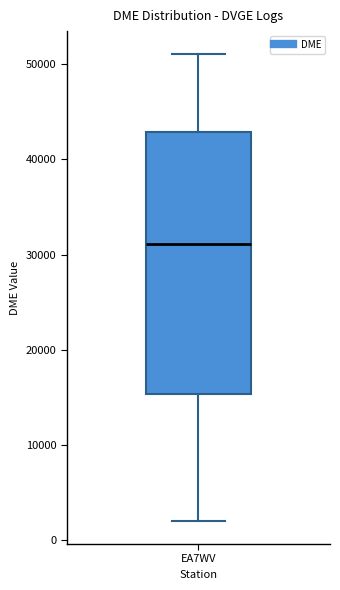

Transcribe this box plot: give where the median line is, the range the box spans, and where the two whiskers end, as read against the y-axis. The values are not printed on the chart, so give them approximately, as read against the axis.

median 31000, box 15000 to 43000, whiskers 2000 to 51000